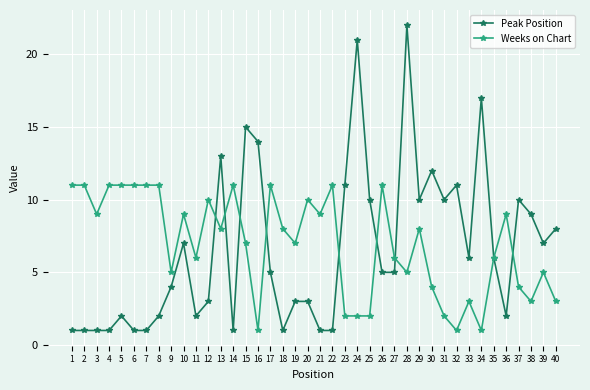

What is the minimum value shown in the chart?

1